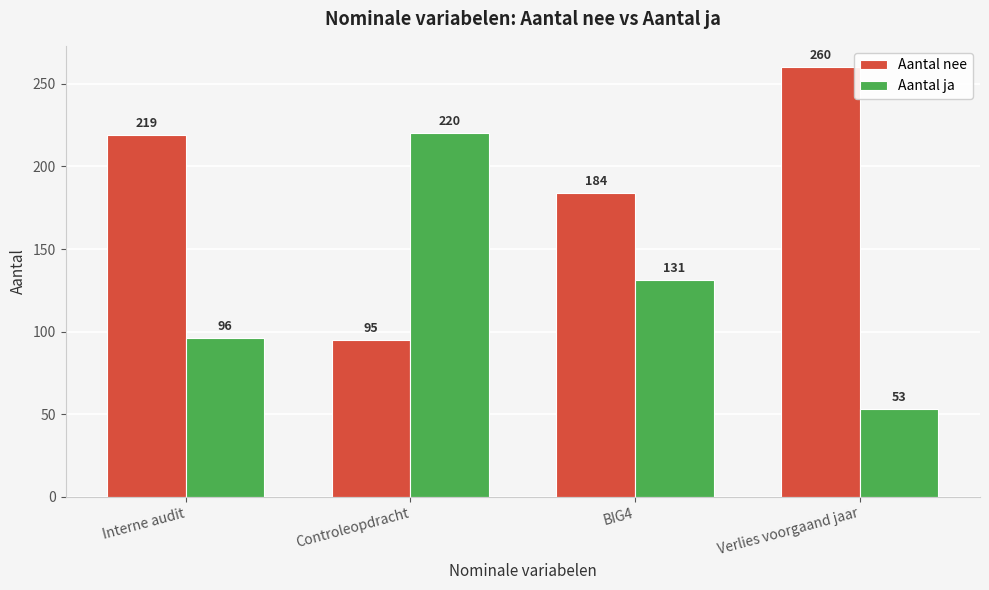

What are all the series names shown in the legend?

Aantal nee, Aantal ja